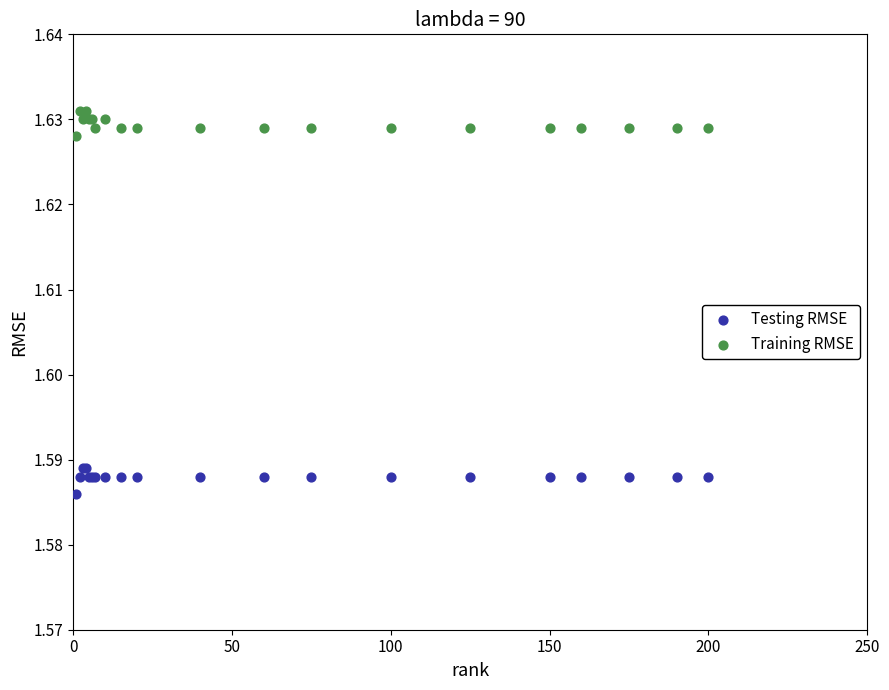

Which series contains the highest Y value?

Training RMSE